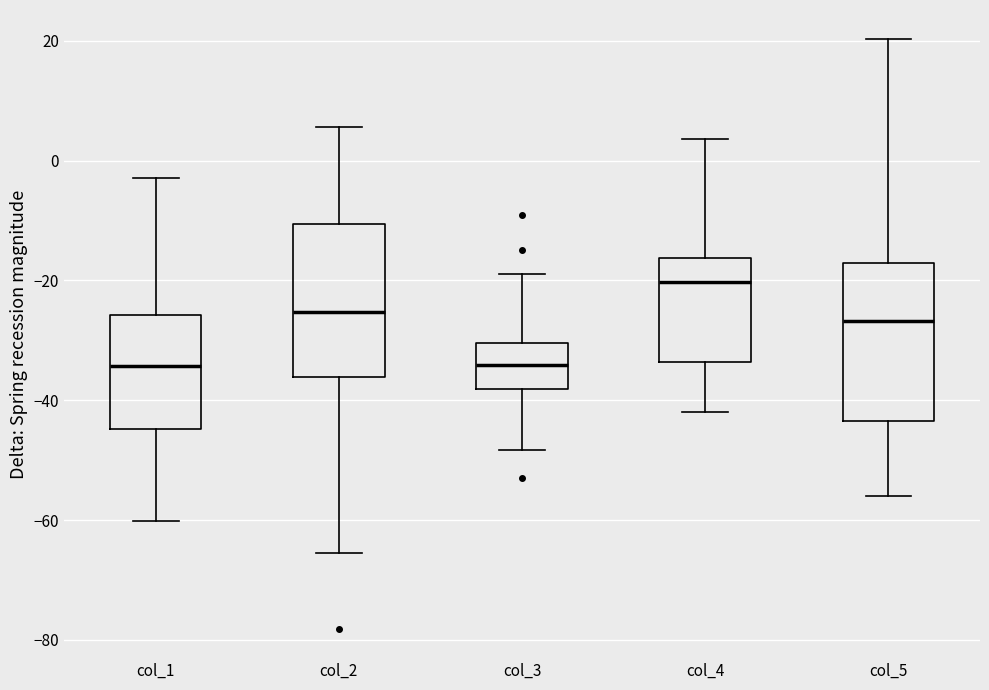

Where is the lower edge of the box for col_4 on the y-axis? The values are not printed on the chart, so give them approximately, as read against the axis.

-34